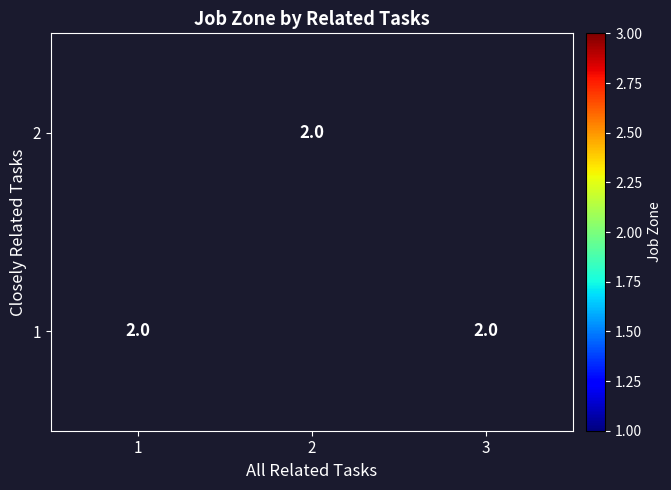

At which category does the chart reach its minimum across all series?

1